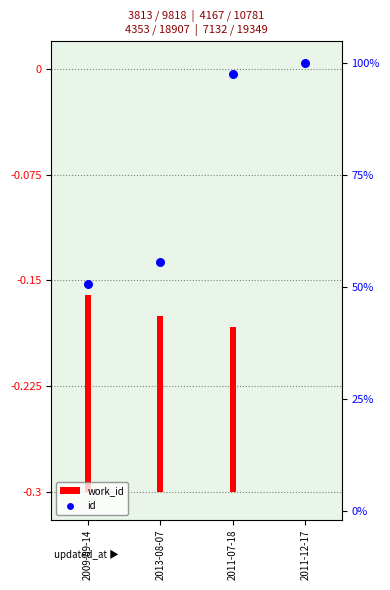

Between 2011-07-18 and 2011-12-17, which is larger?

2011-12-17